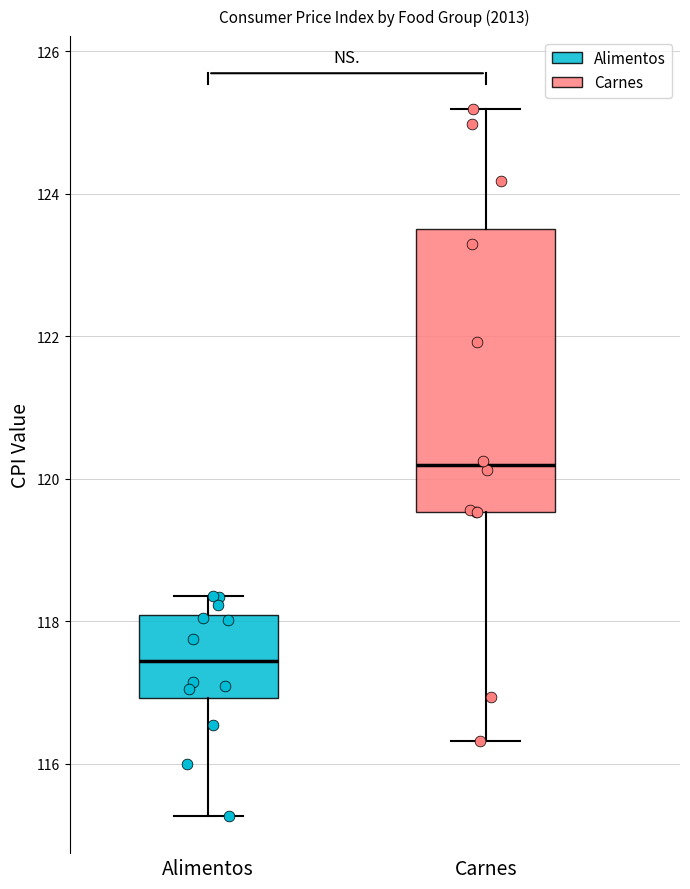

Reading left to right, transcribe this box plot: for each box, give where its median line is, the range the box spans, and where its two whiskers end, as read against the y-axis. The values are not printed on the chart, so give them approximately, as read against the axis.

Alimentos: median 117.4, box 117.0 to 118.0, whiskers 115.2 to 118.4
Carnes: median 120.2, box 119.6 to 123.6, whiskers 116.4 to 125.2